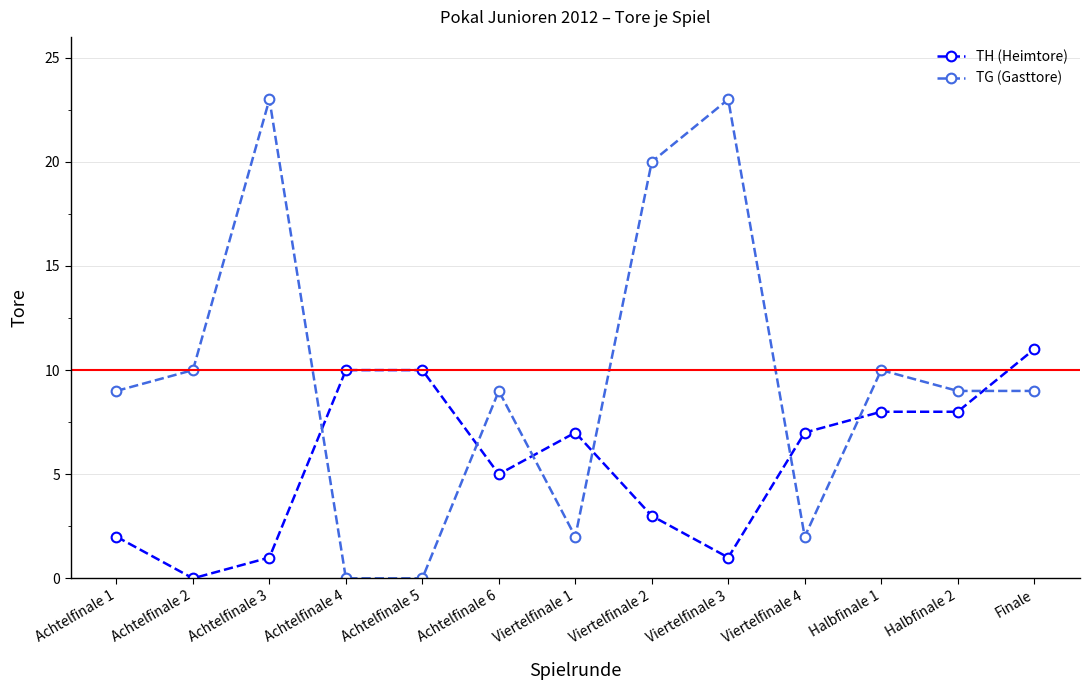

What is the difference between the second highest and minimum values in the TG (Gasttore) series?

23